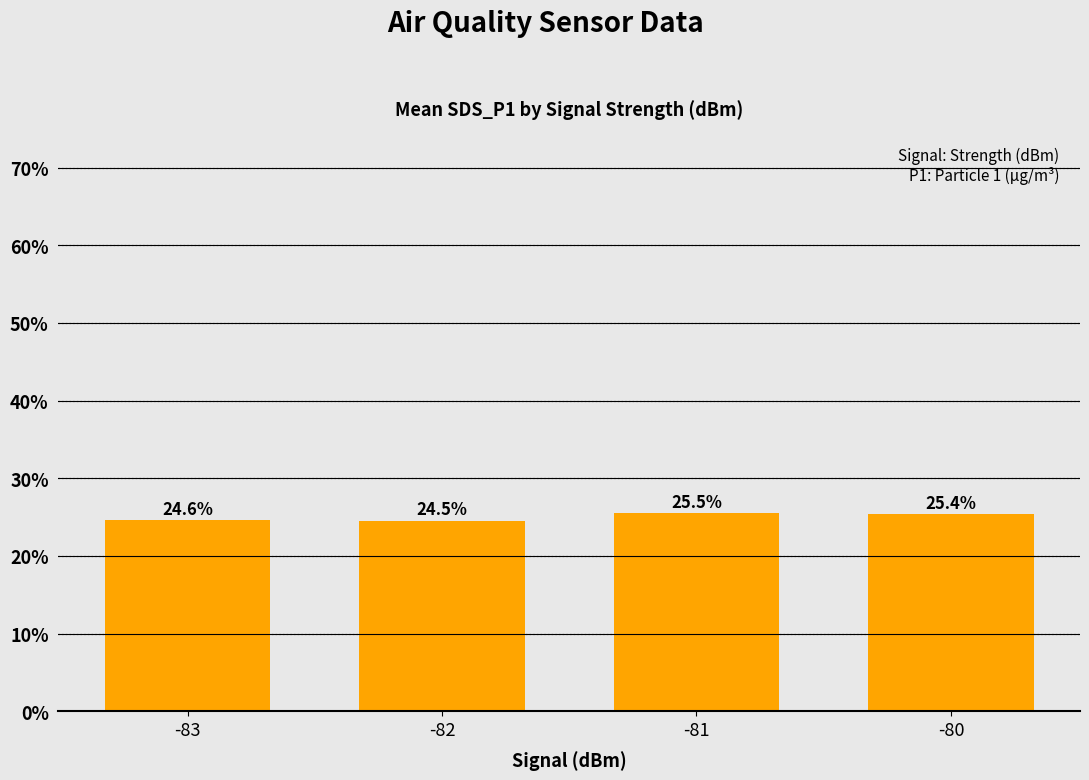

What is the value of the 1st bar from the left?

24.6